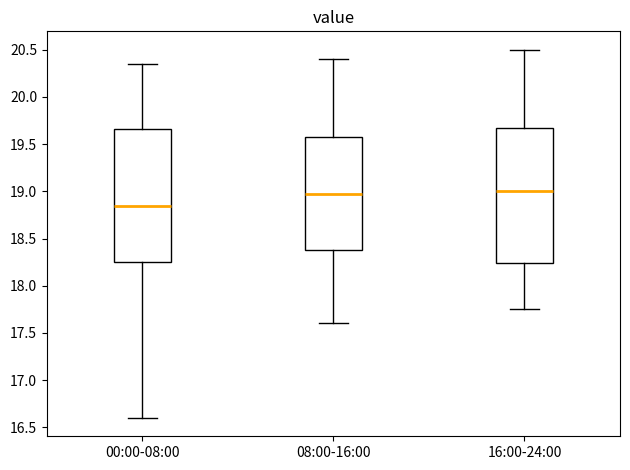

Reading left to right, read every box against the y-axis: the position of its median line, the range the box covers, and the ends of its whiskers. The values are not printed on the chart, so give them approximately, as read against the axis.

00:00-08:00: median 18.85, box 18.25 to 19.65, whiskers 16.60 to 20.35
08:00-16:00: median 19.00, box 18.40 to 19.60, whiskers 17.60 to 20.40
16:00-24:00: median 19.00, box 18.25 to 19.70, whiskers 17.75 to 20.50